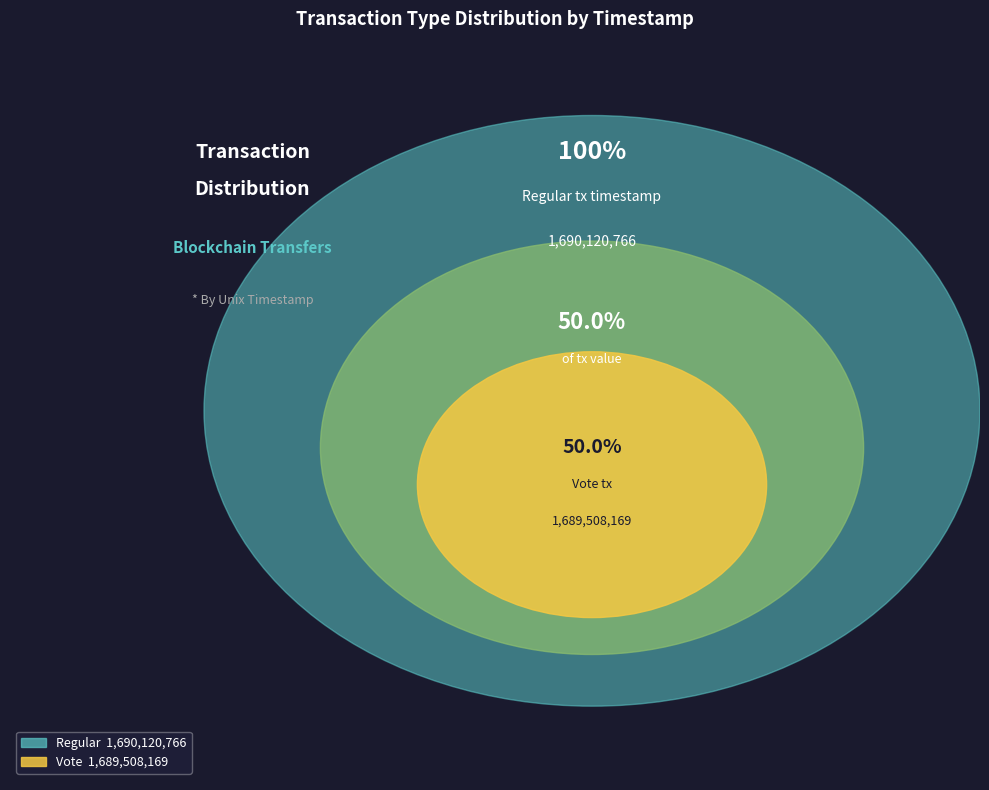

Which category has the biggest portion of the pie?

Regular